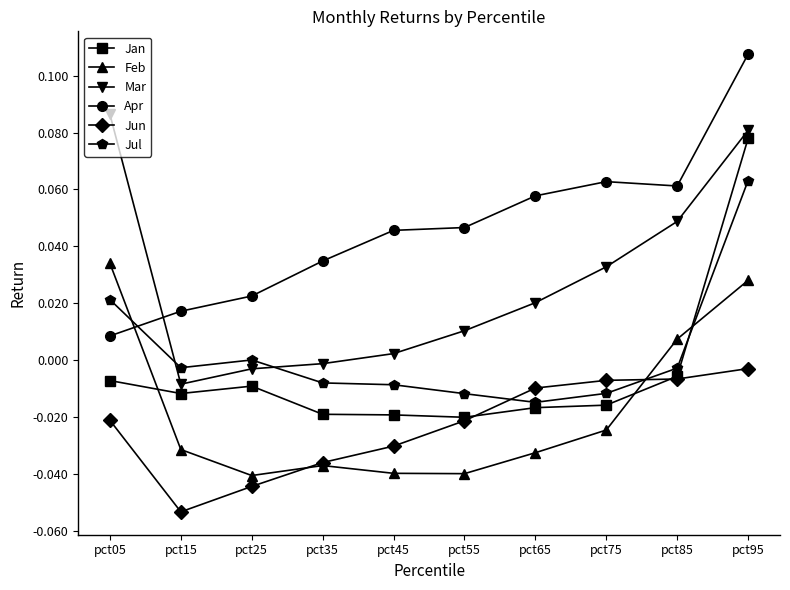

Rank the series at pct45 from highest to lowest value.

Apr, Mar, Jul, Jan, Jun, Feb